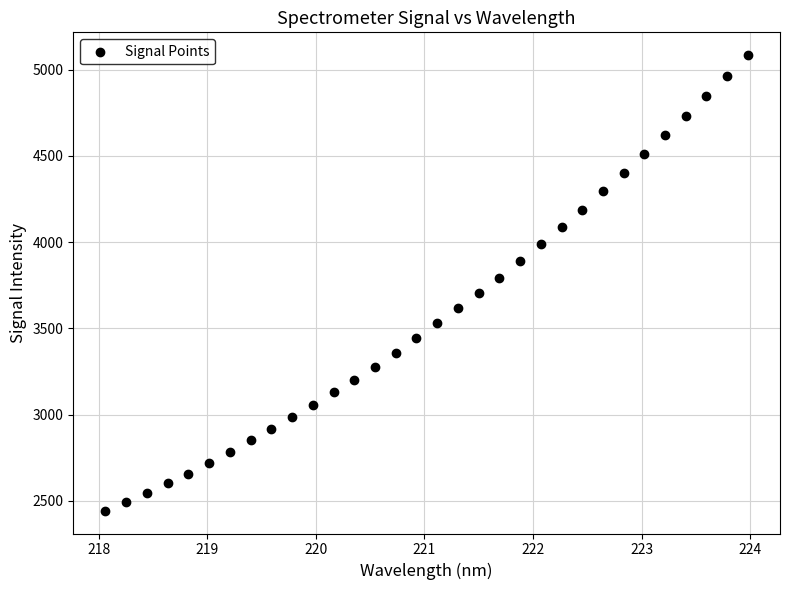

What is the range of X values (max minus min)?

5.9